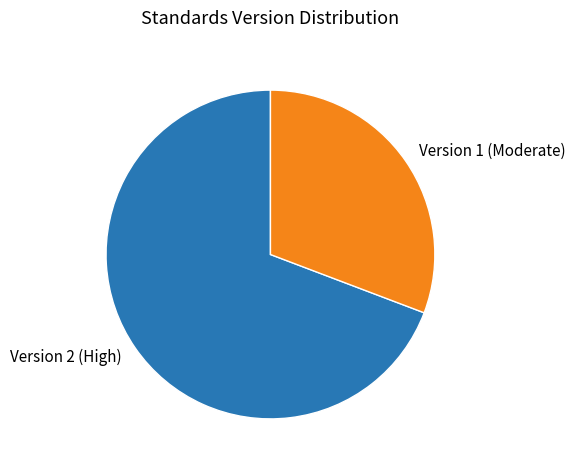

Do Version 2 (High) and Version 1 (Moderate) together represent more than half of the pie?

Yes